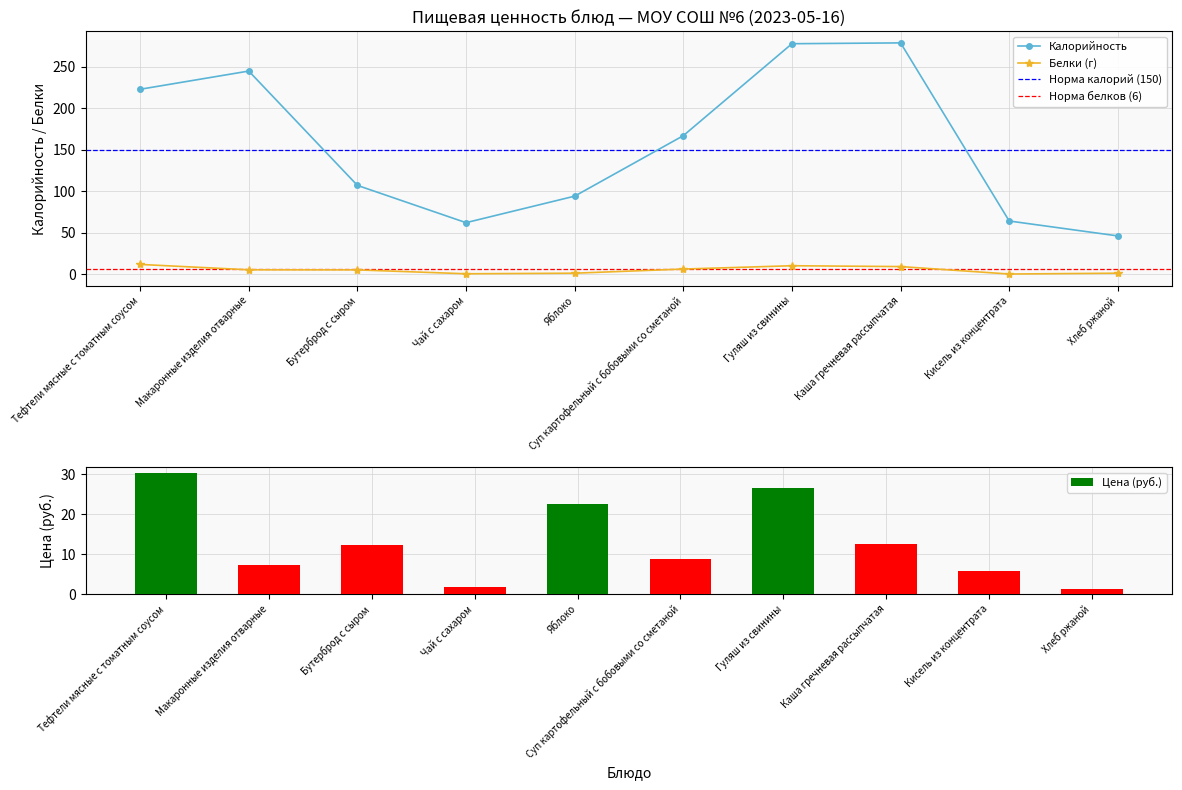

Is the value of Калорийность at Гуляш из свинины greater than the value of Белки at Макаронные изделия отварные?

Yes